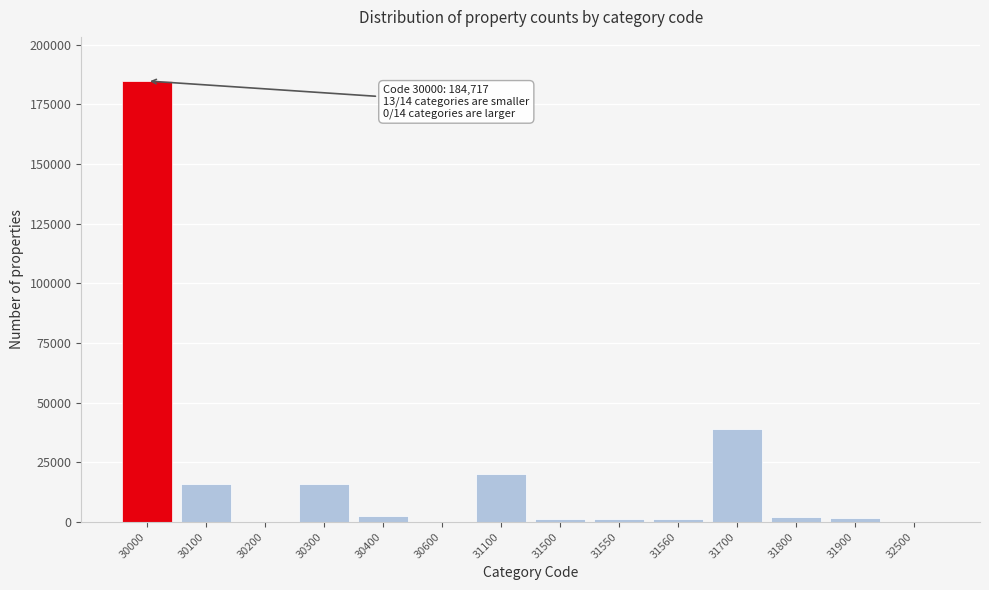

True or false: the data shows 26896 at 30300.

False